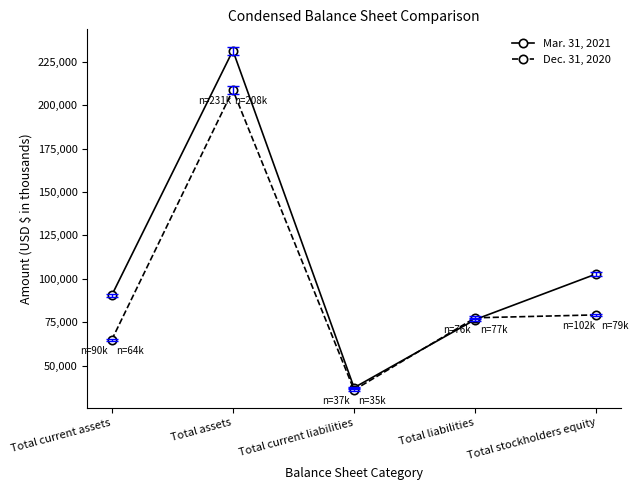

At which category does Dec. 31, 2020 reach its first local peak?

Total assets